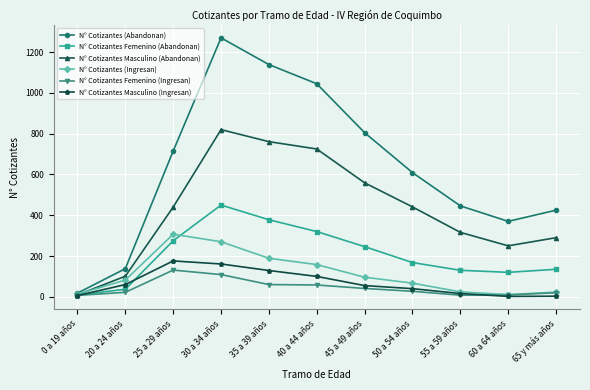

Does the chart have visible grid lines?

Yes